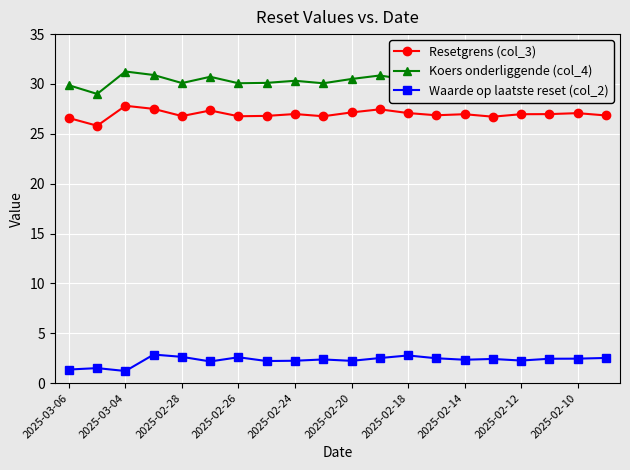

What is the minimum value shown in the chart?

1.2